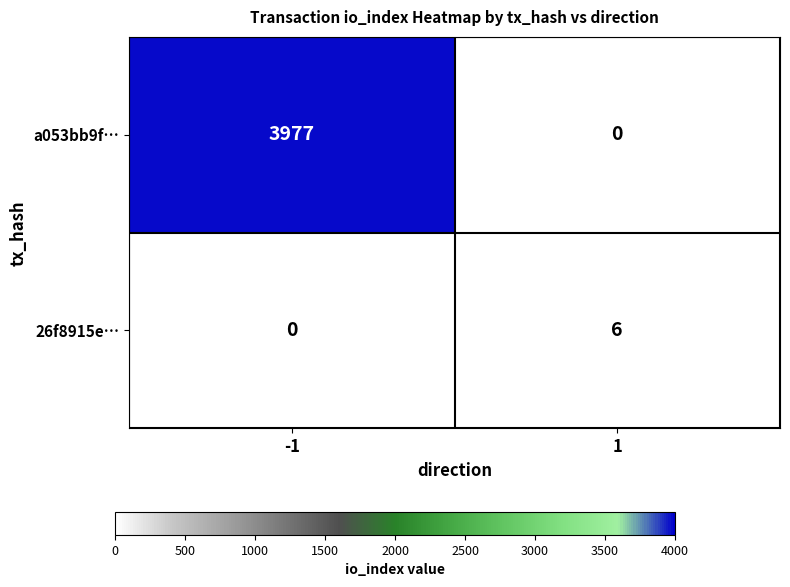

Rank the series by their average value, from lowest to highest.

26f8915e…, a053bb9f…